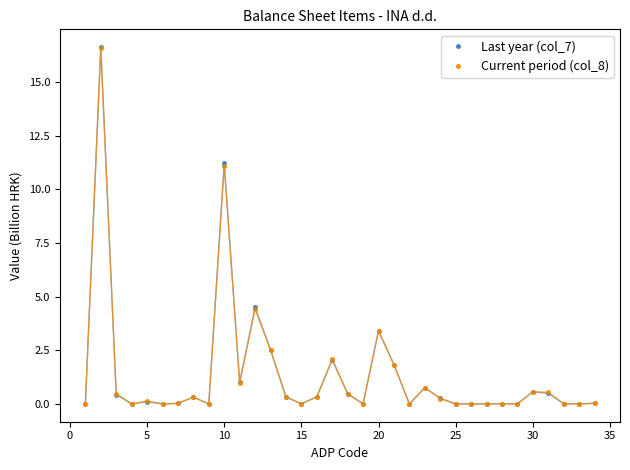

Which series has the largest range (max minus min)?

Last year (col_7)